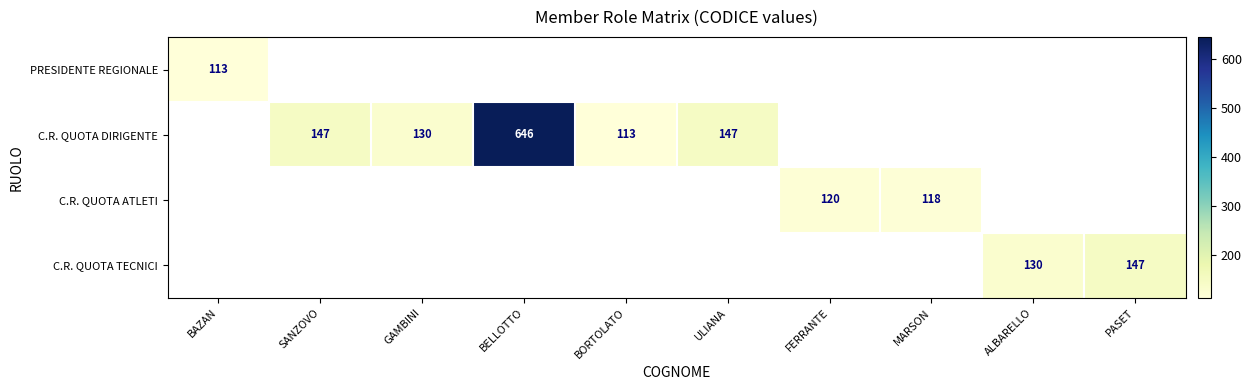

What is the sum of the C.R. QUOTA DIRIGENTE values at GAMBINI and BORTOLATO?

243